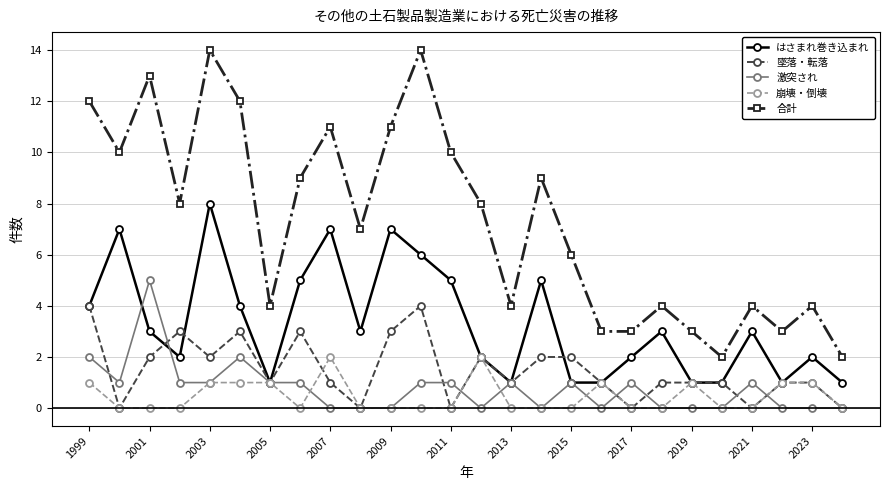

Which series has the largest total across all categories?

合計